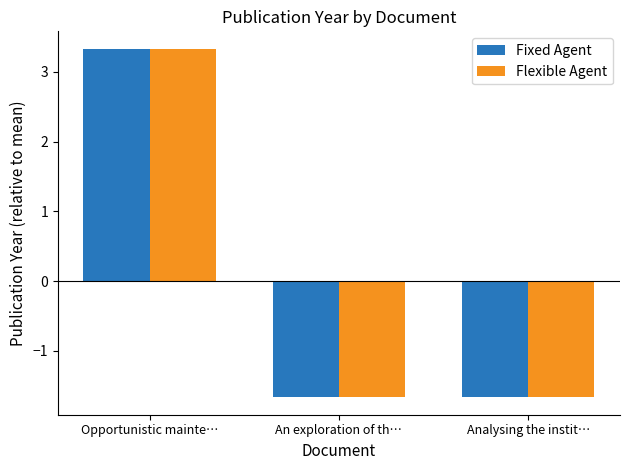

True or false: Flexible Agent has a value of 3.3 at Opportunistic mainte….

True